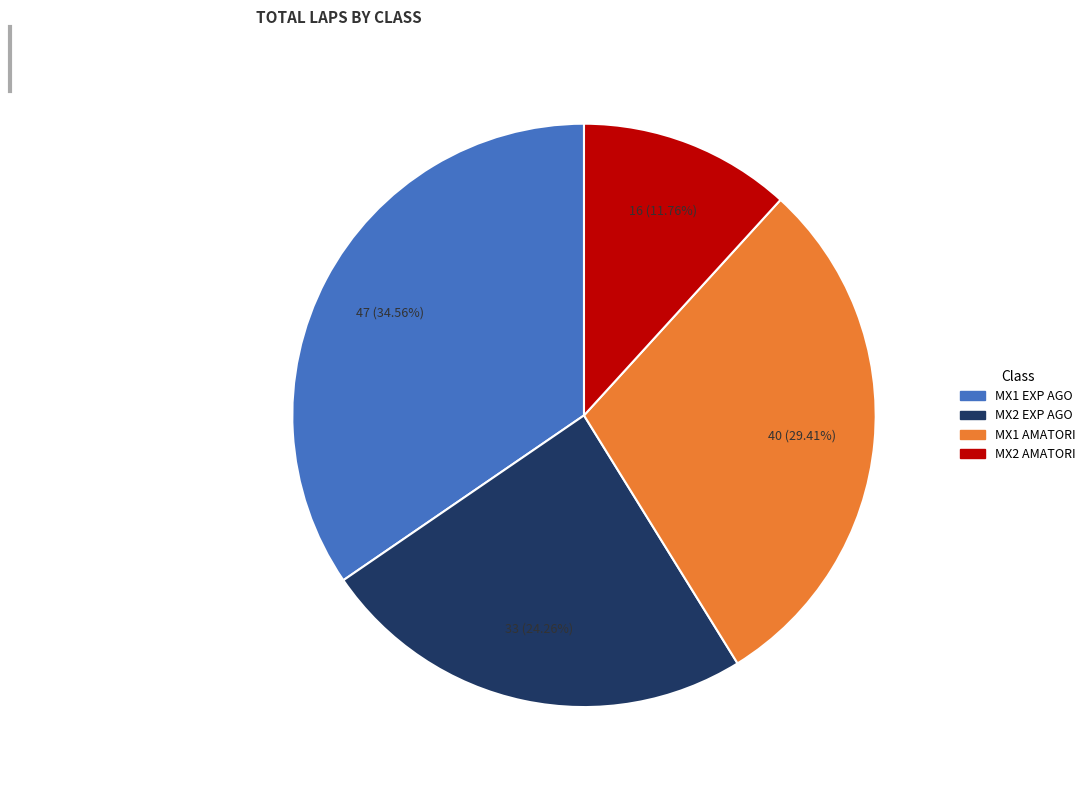

Count the number of slices in the pie.

4